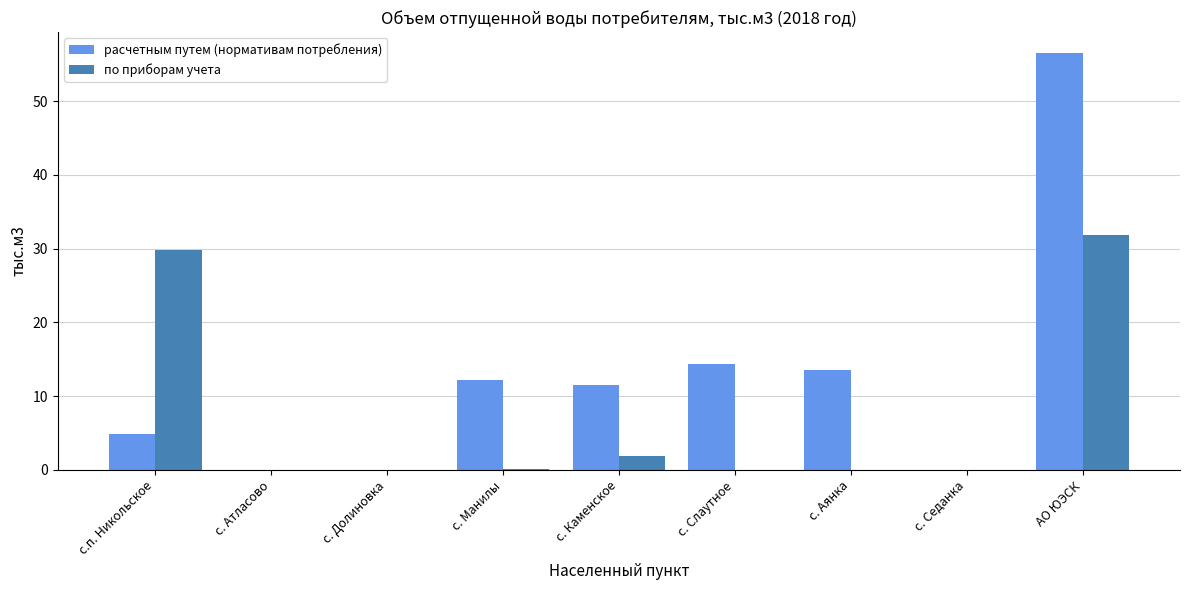

Where is по приборам учета nearest to the value 15?

с. Каменское